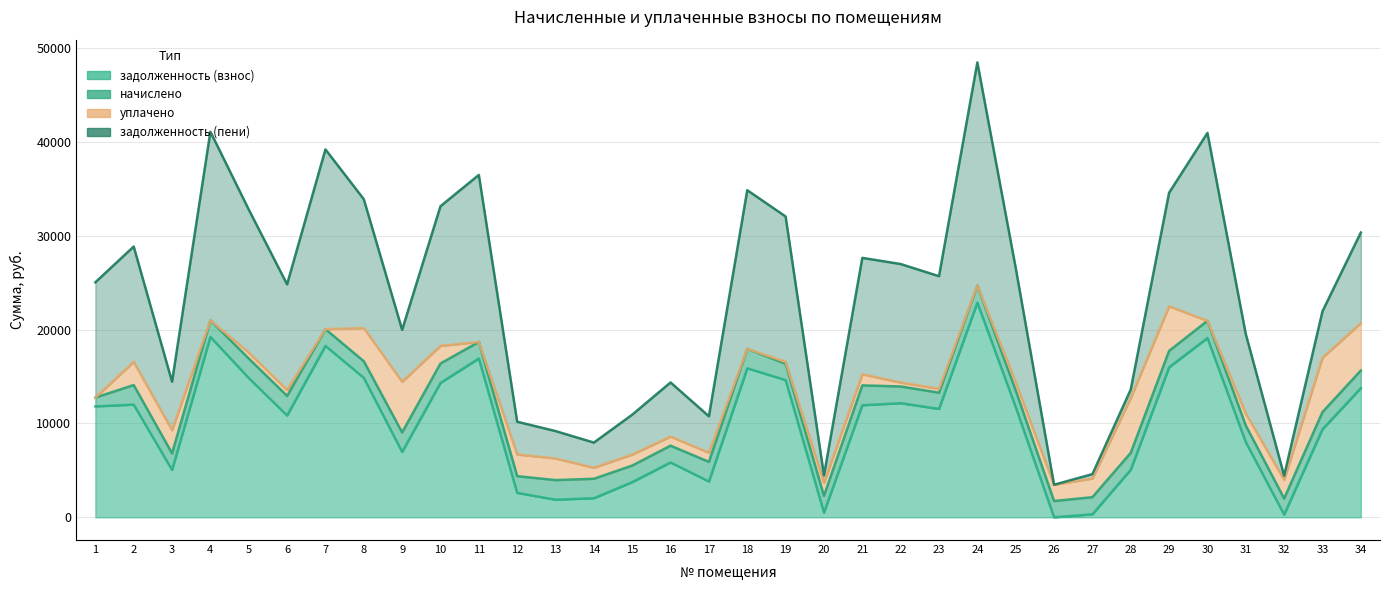

At which category does уплачено reach its first local peak?

2